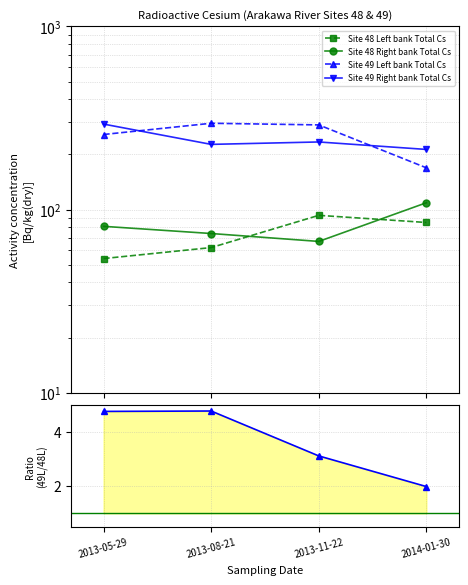

What is the highest value of the Site49 Left / Site48 Left series?

4.8